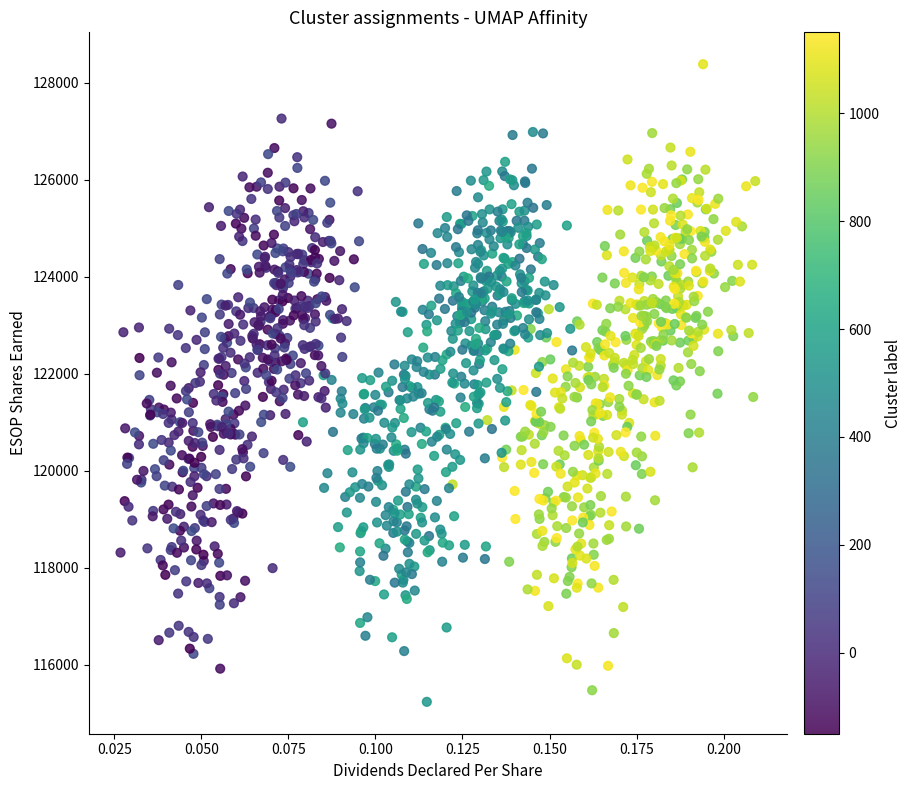

What is the range of Y values (max minus min)?

13151.7